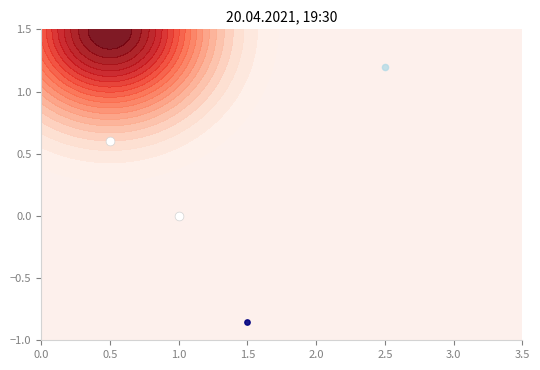

True or false: the data shows 0.3 at 0.5.

False